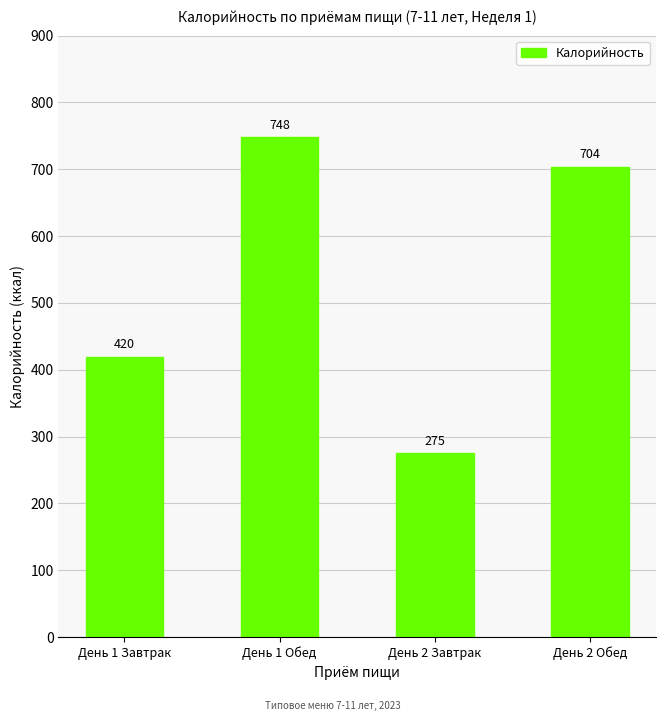

How many values are below 703?

2